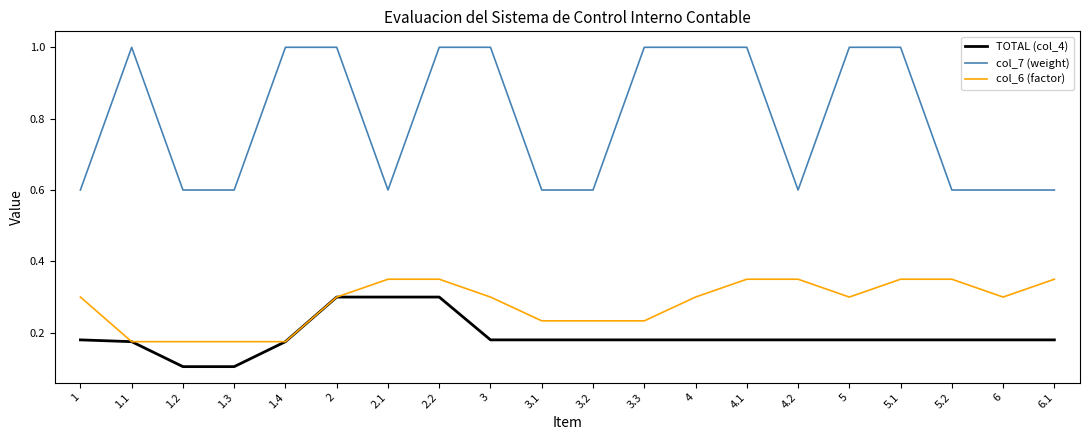

Rank the series at 1 from lowest to highest value.

TOTAL (col_4), col_6 (factor), col_7 (weight)